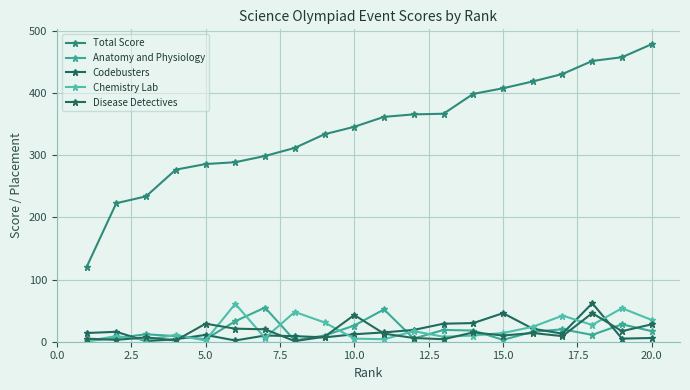

How many distinct data groups are displayed?

5